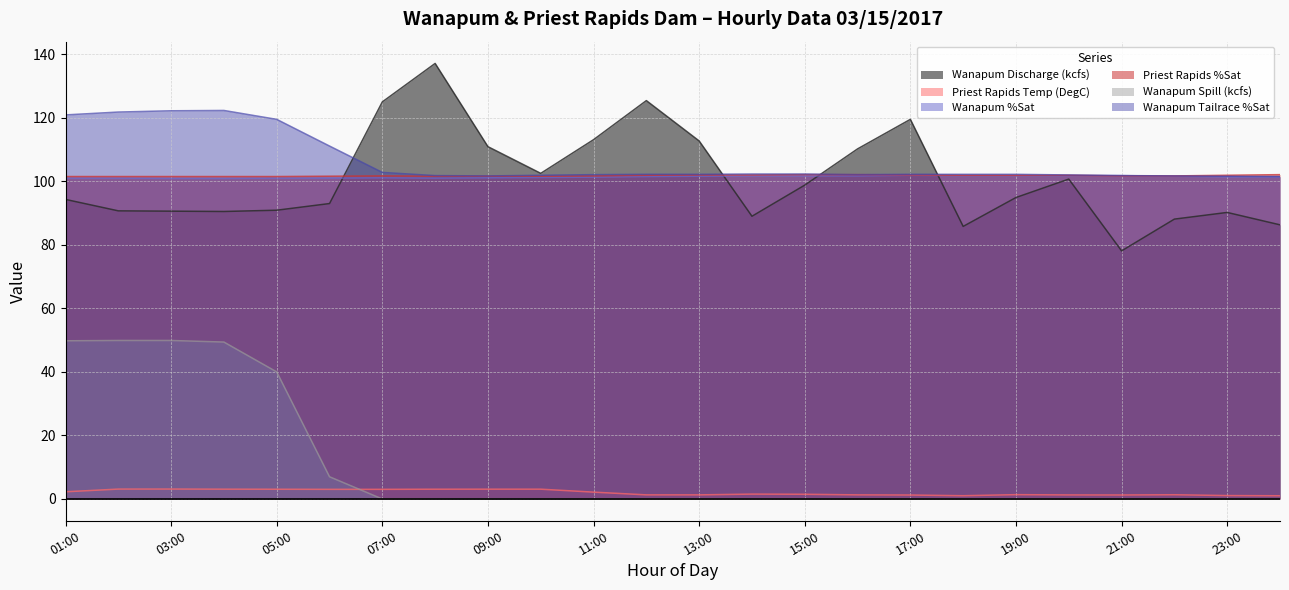

At how many categories does at least one series exceed 103?

14